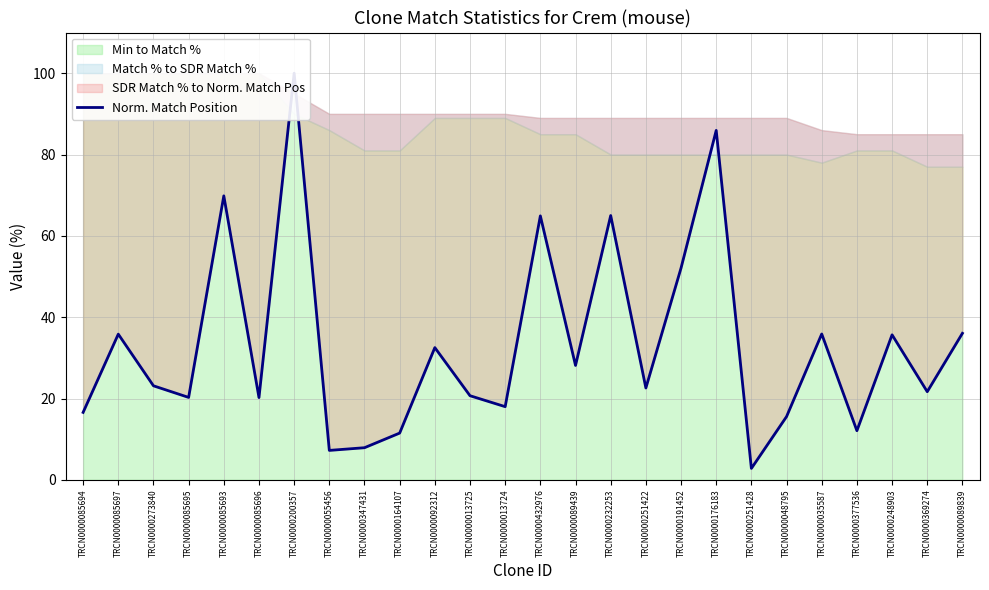

Which label corresponds to the largest value in the chart?

TRCN0000200357